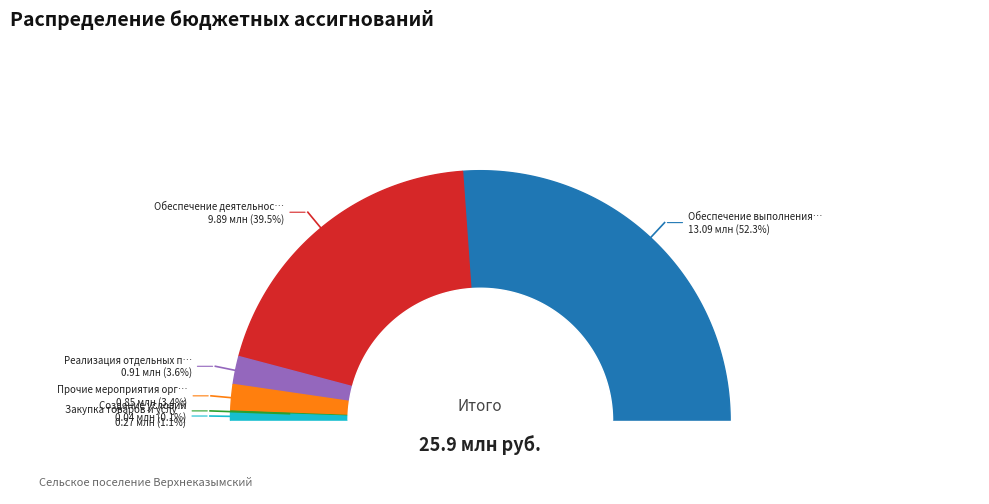

Rank the categories by value from lowest to highest.

Иные бюджетные ассигнования, Создание условий, Закупка товаров и услуг, Иные закупки товаров и услуг, Прочие мероприятия органов, Реализация отдельных полномочий, Обеспечение деятельности органов, Обеспечение выполнения функций